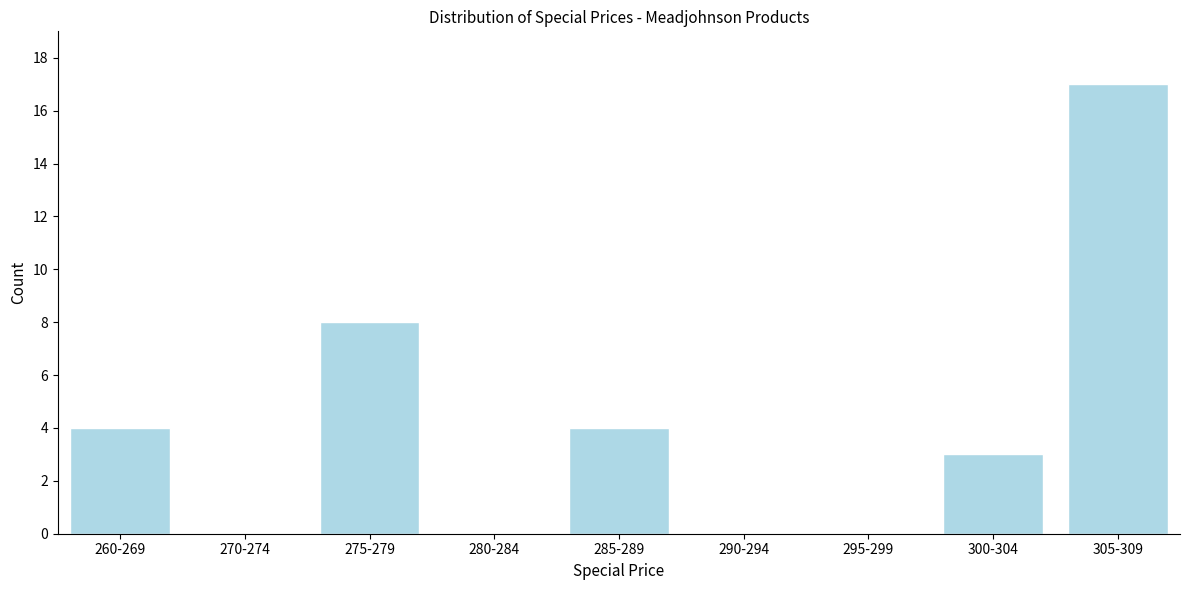

Reading left to right, transcribe all the data shown in this chart.

260-269=4	270-274=0	275-279=8	280-284=0	285-289=4	290-294=0	295-299=0	300-304=3	305-309=17